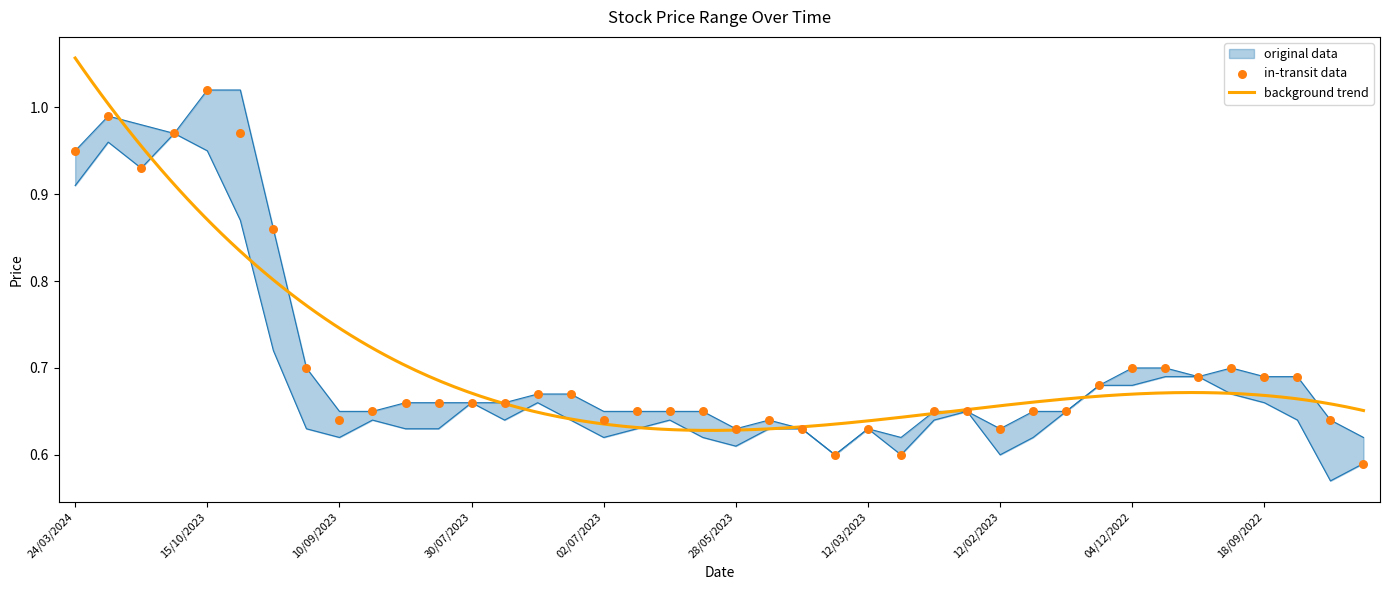

Is the value of High at 27/08/2023 greater than the value of Low at 06/08/2023?

Yes